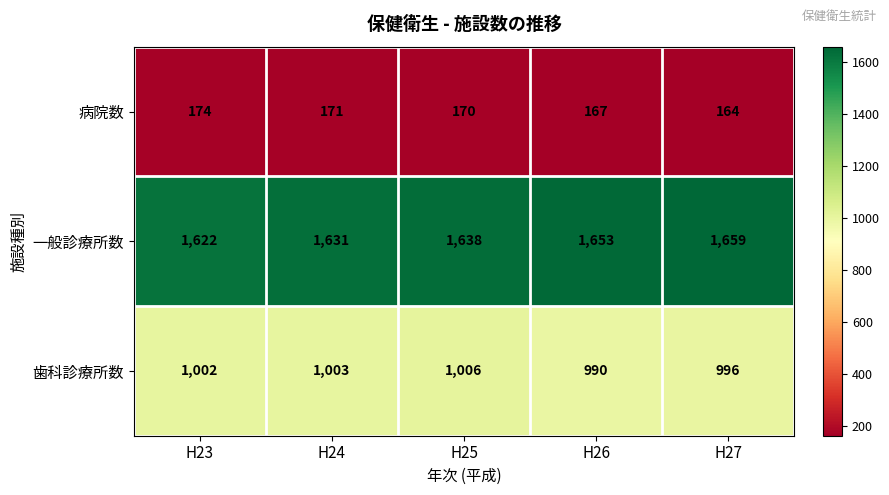

Reading left to right, what are all the values shown in this chart?

病院数: 174	171	170	167	164
一般診療所数: 1622	1631	1638	1653	1659
歯科診療所数: 1002	1003	1006	990	996